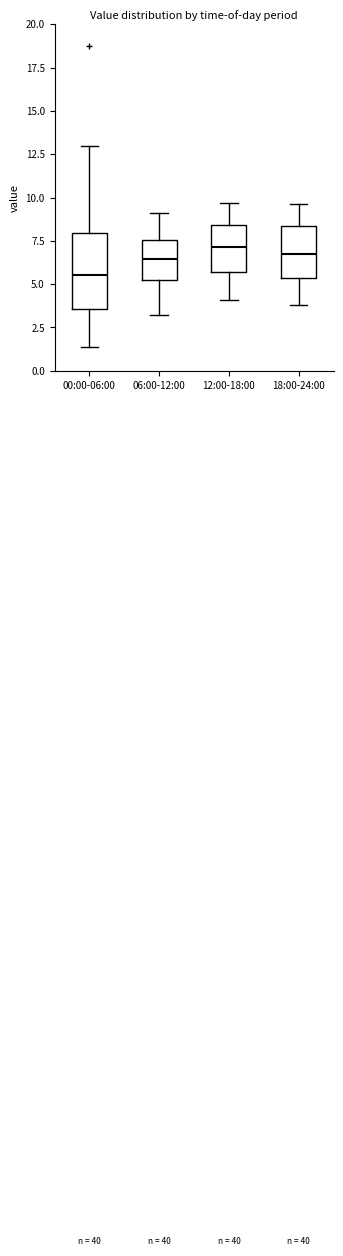

Reading left to right, transcribe this box plot: for each box, give where its median line is, the range the box spans, and where its two whiskers end, as read against the y-axis. The values are not printed on the chart, so give them approximately, as read against the axis.

00:00-06:00: median 5.5, box 3.5 to 8.0, whiskers 1.5 to 13.0
06:00-12:00: median 6.5, box 5.5 to 7.5, whiskers 3.0 to 9.0
12:00-18:00: median 7.0, box 5.5 to 8.5, whiskers 4.0 to 9.5
18:00-24:00: median 7.0, box 5.5 to 8.5, whiskers 4.0 to 9.5